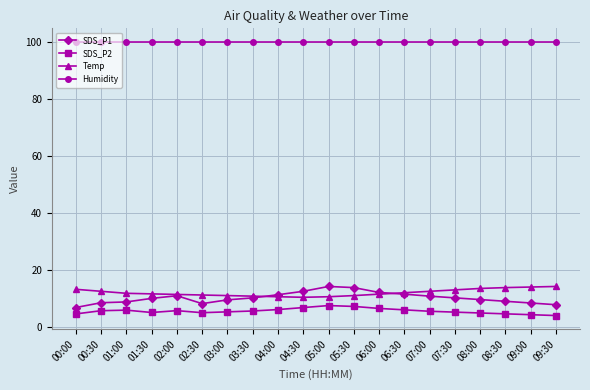

True or false: SDS_P1 and SDS_P2 cross at least once.

False